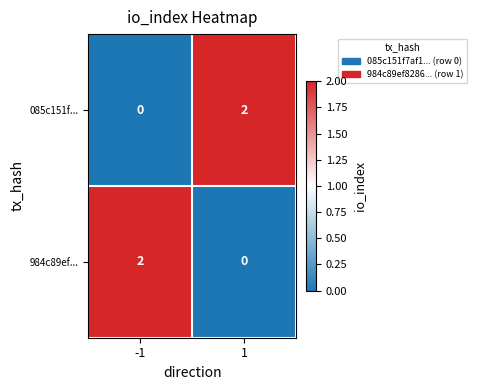

At how many categories does at least one series exceed 0?

2